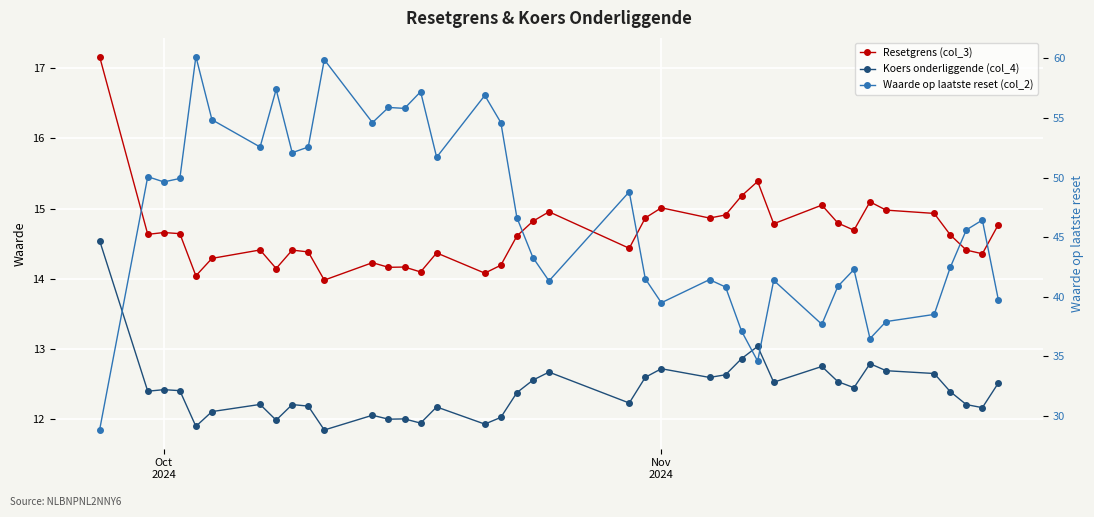

Is this an area chart (filled region under the line)?

No